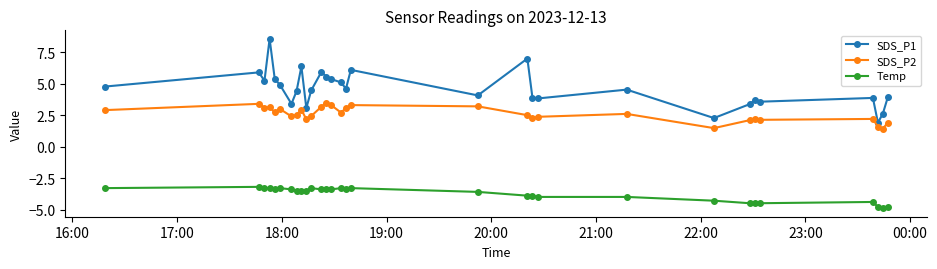

True or false: SDS_P1 and SDS_P2 cross at least once.

False